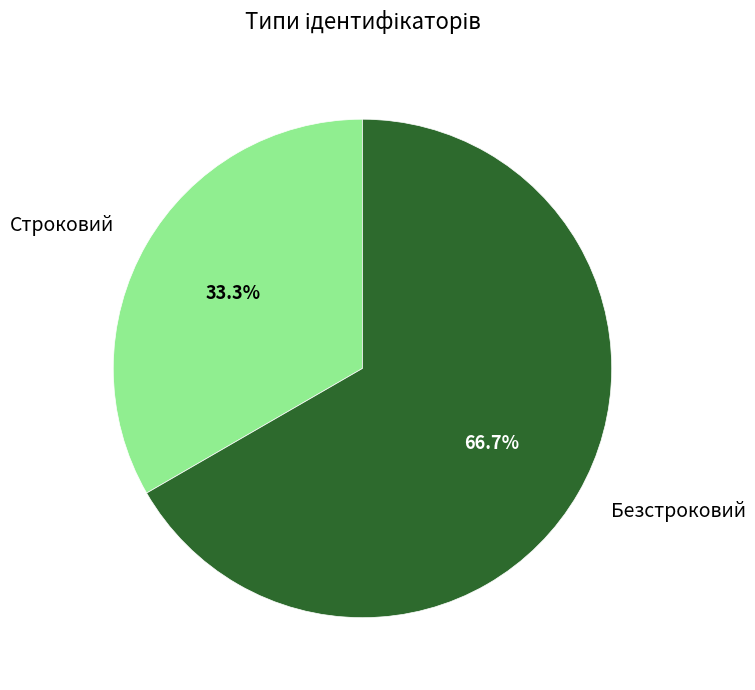

To the nearest percent, what is the average slice percentage?

50%